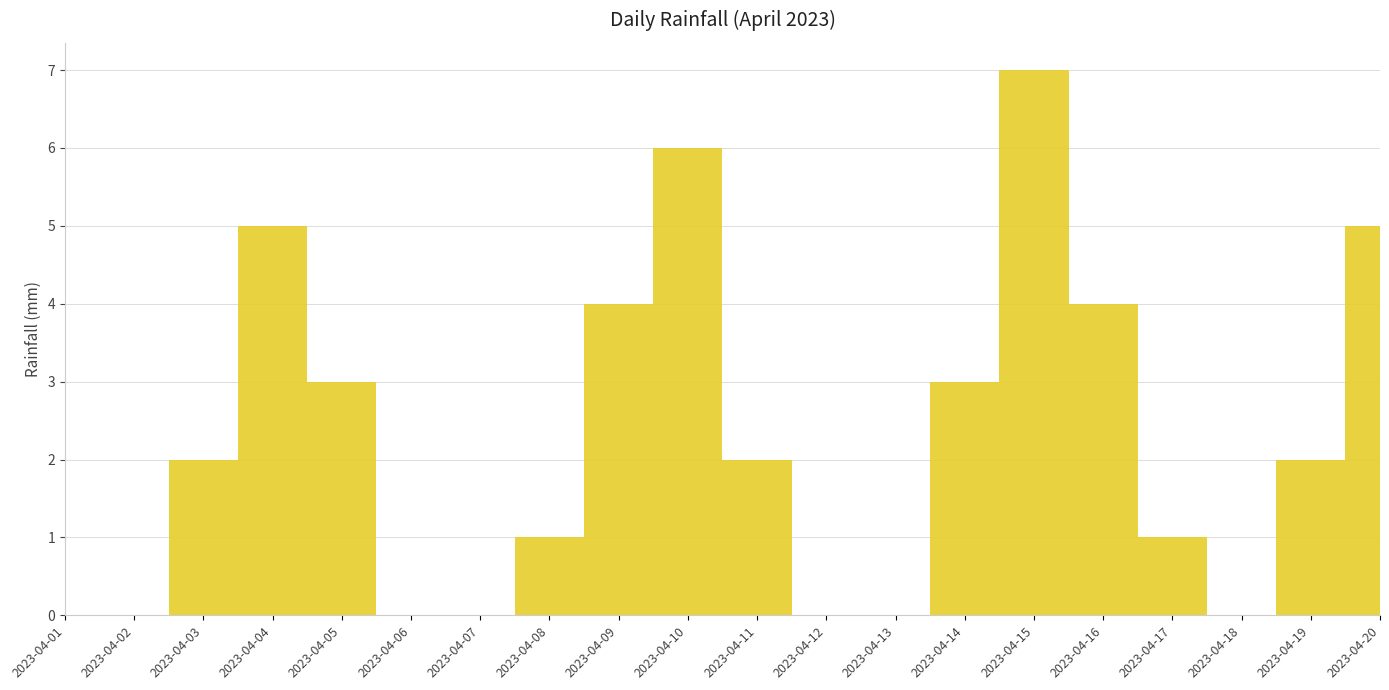

Count the number of values greater than 2.

8